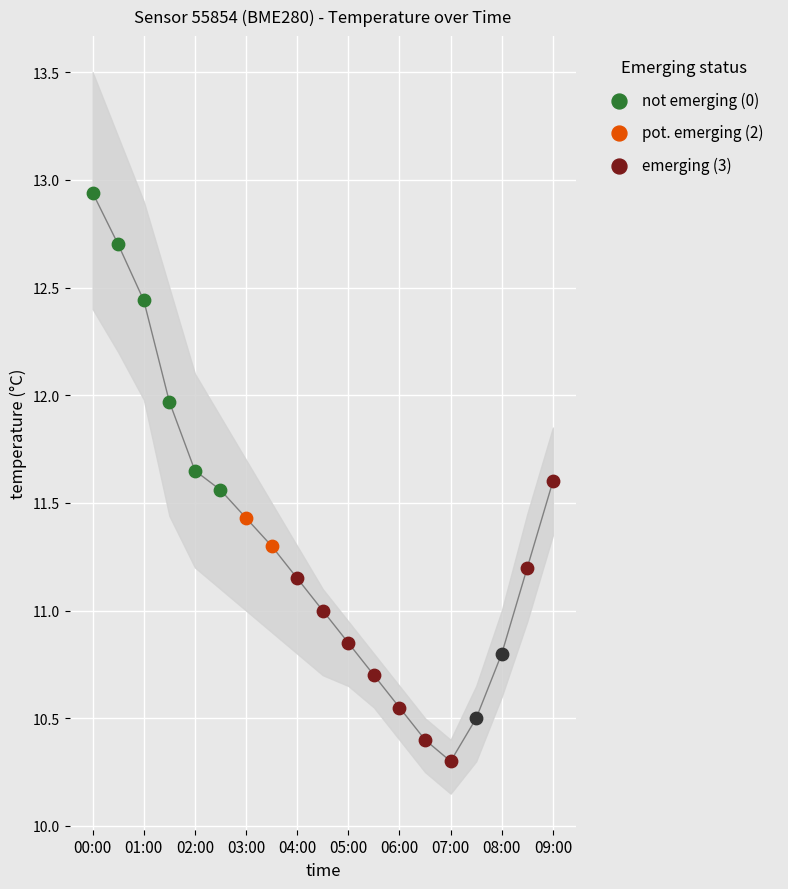

Which has a higher value, 01:00 or 02:30?

01:00